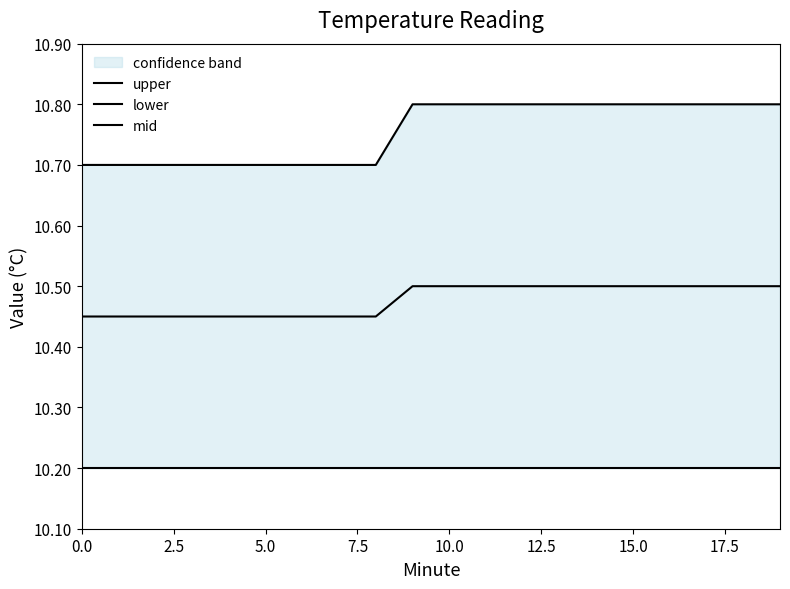

What is the value of the mid point at the 10th from the left?

10.5